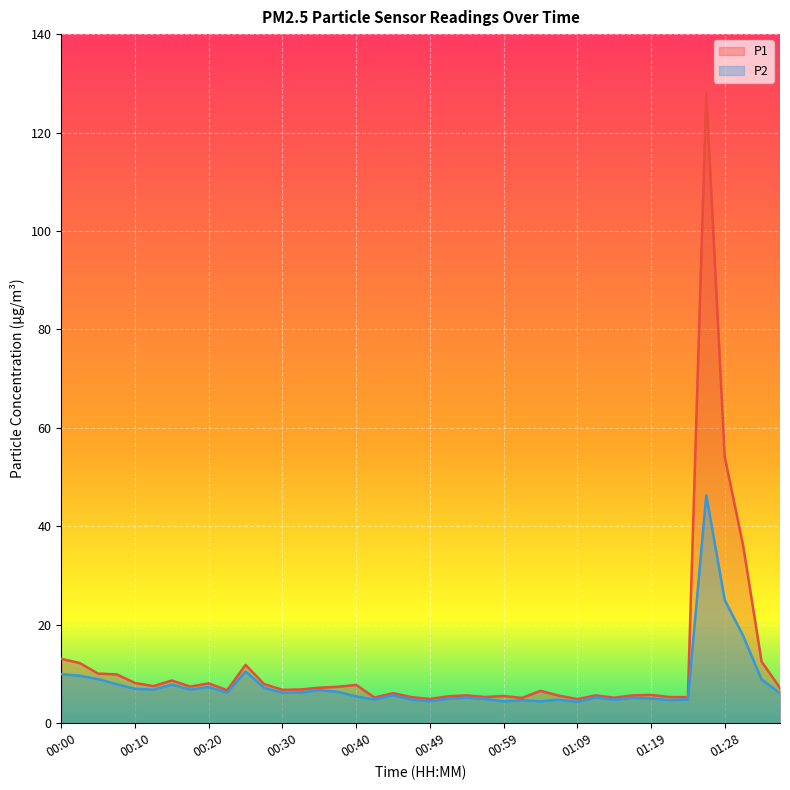

Which series has the largest total across all categories?

P1